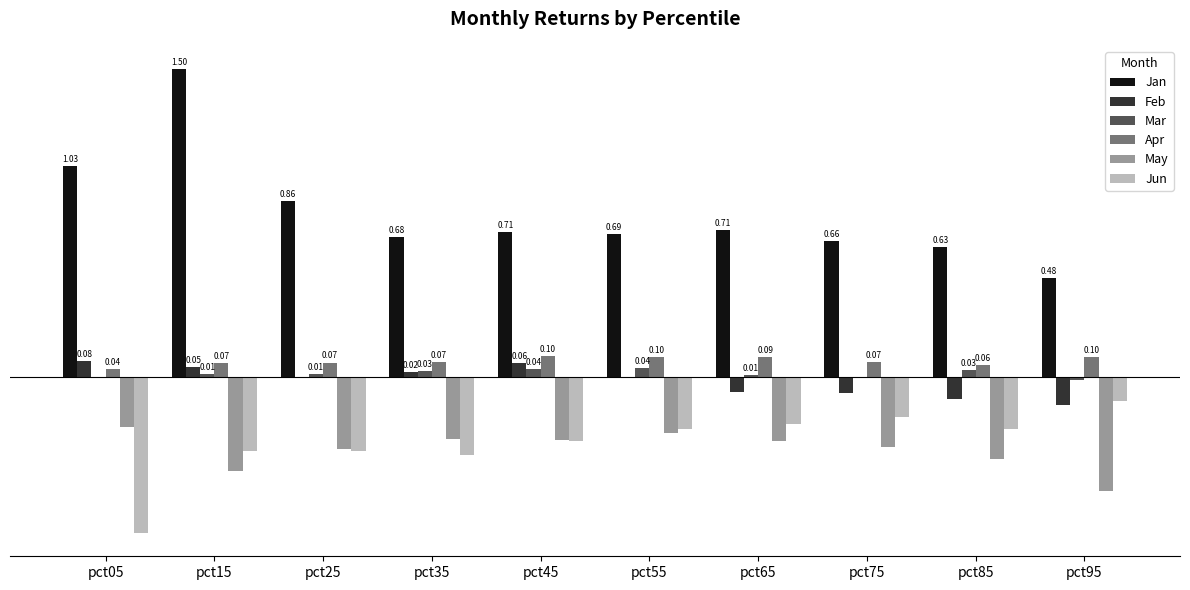

At which category is the sum across all series the highest?

pct15